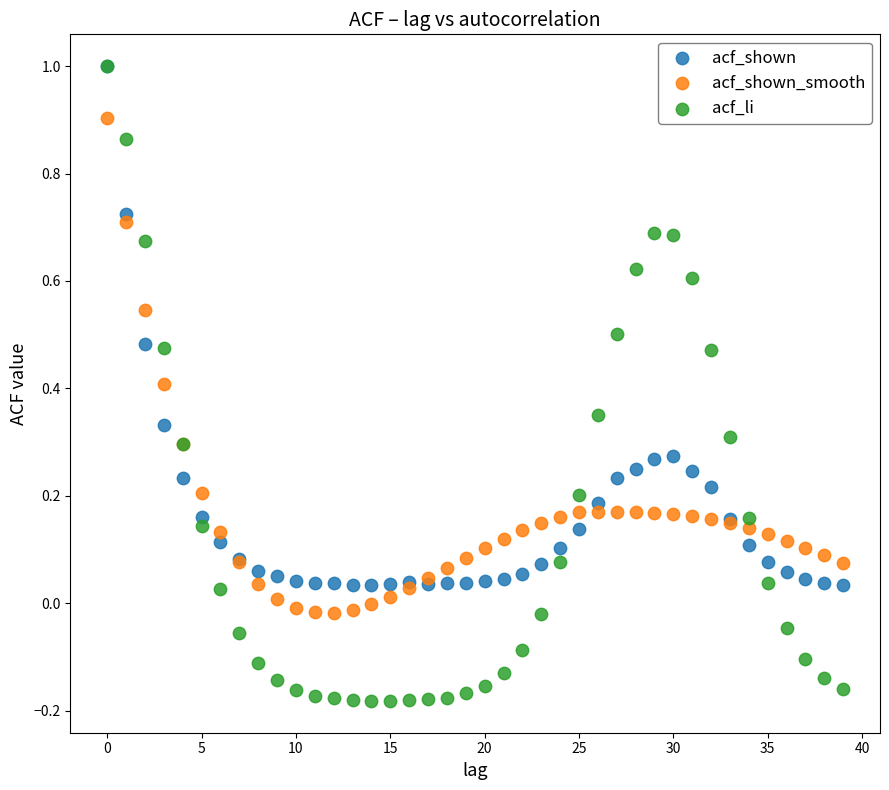

Which series contains the lowest Y value?

acf_li